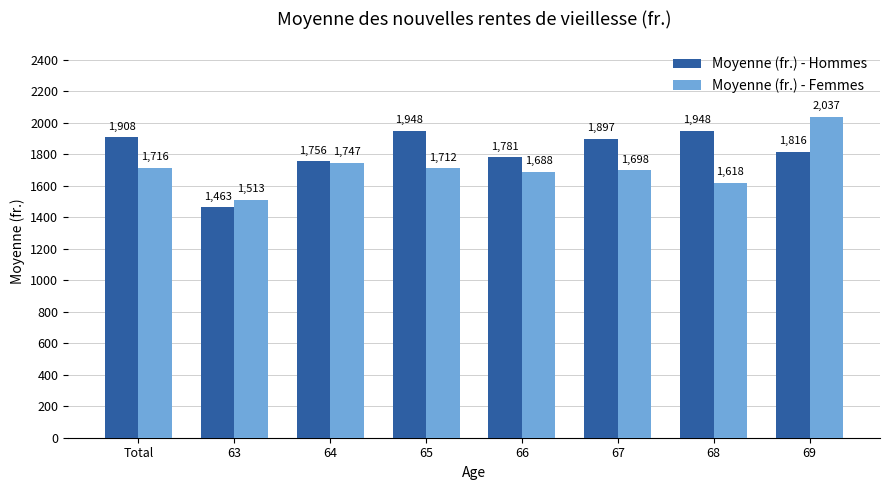

At how many categories does at least one series exceed 1477?

8